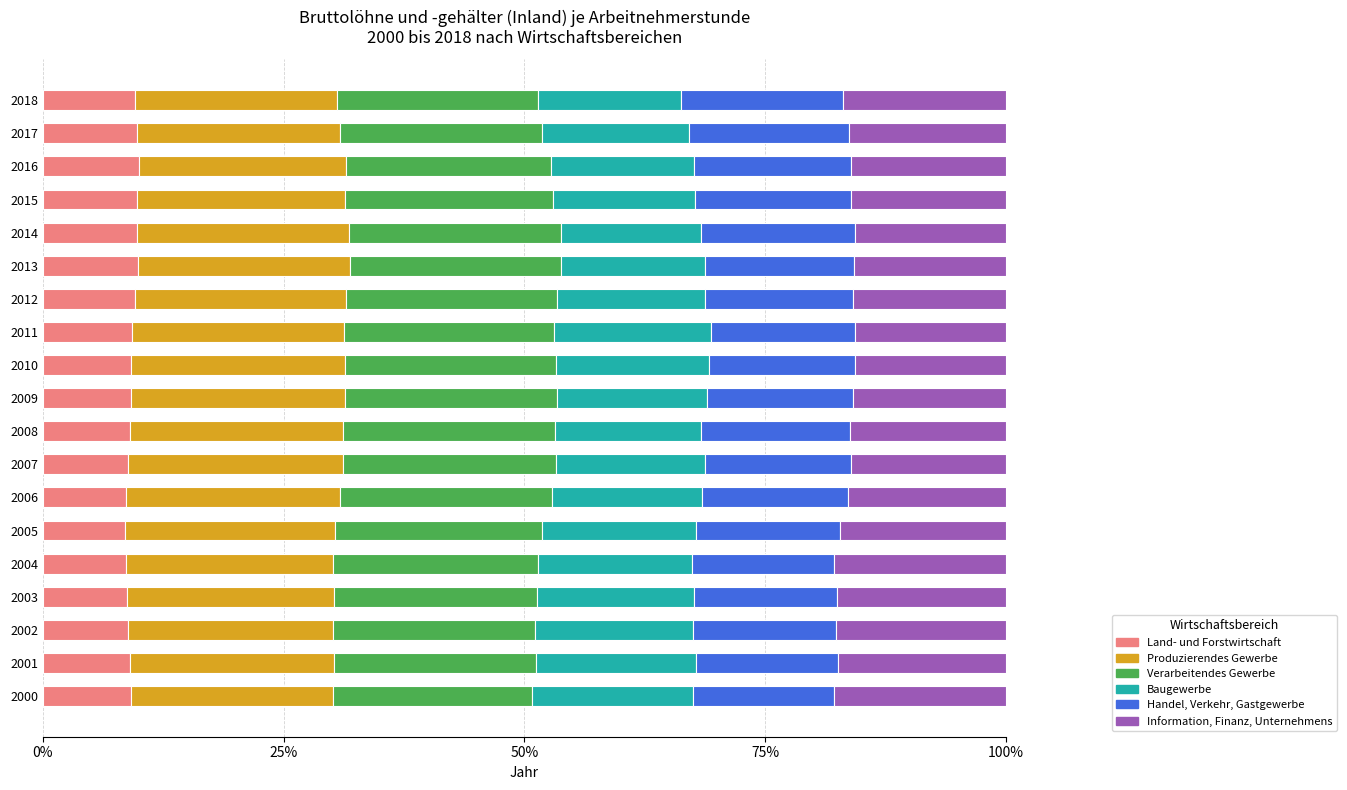

What is the average value of the Land- und Forstwirtschaft series?

9.2